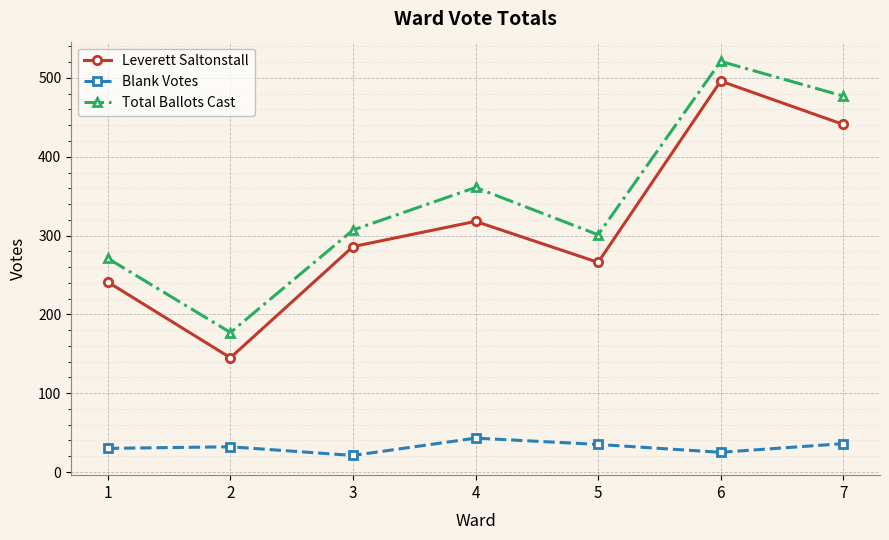

Which series has the largest total across all categories?

Total Ballots Cast